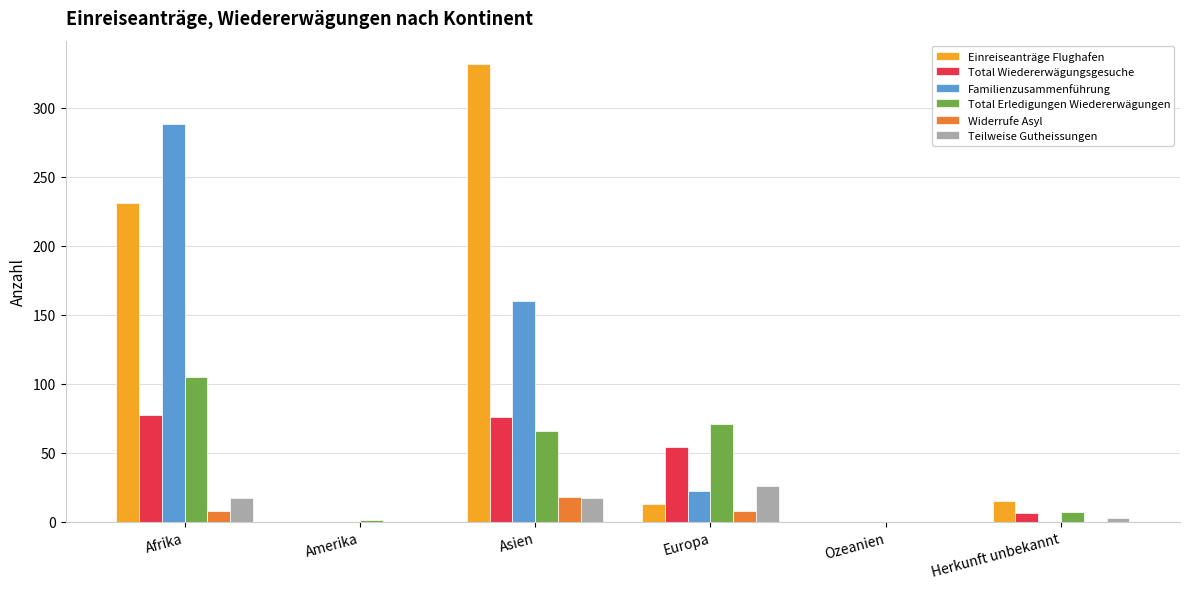

Between Asien and Herkunft unbekannt, which series saw the biggest shift?

Einreiseanträge Flughafen